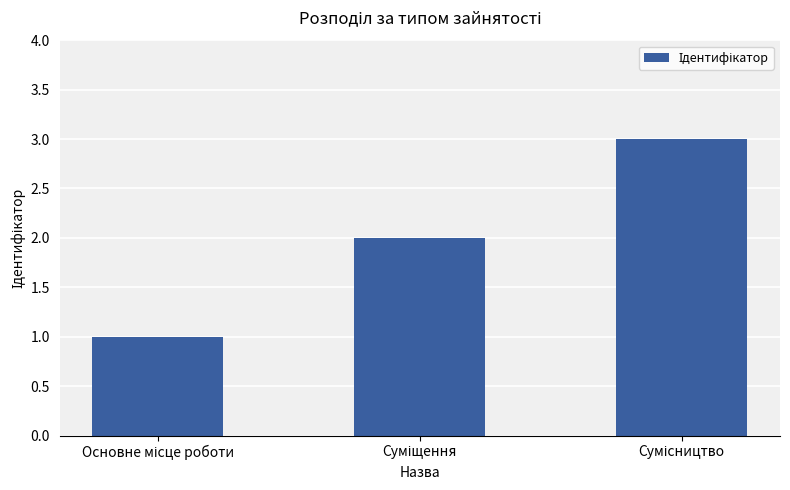

What is the greatest value displayed?

3